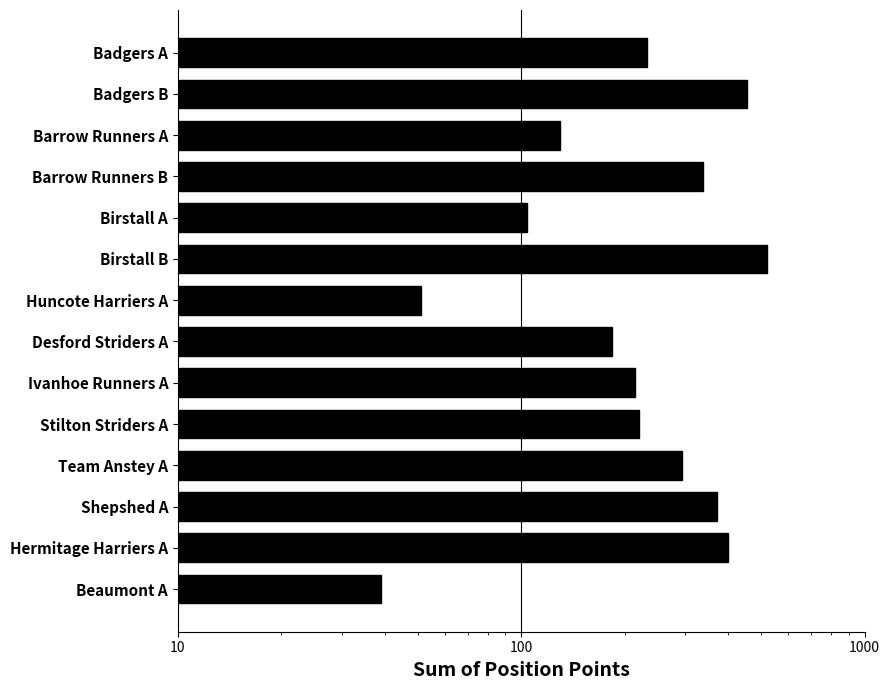

What is the maximum value shown in the chart?

520